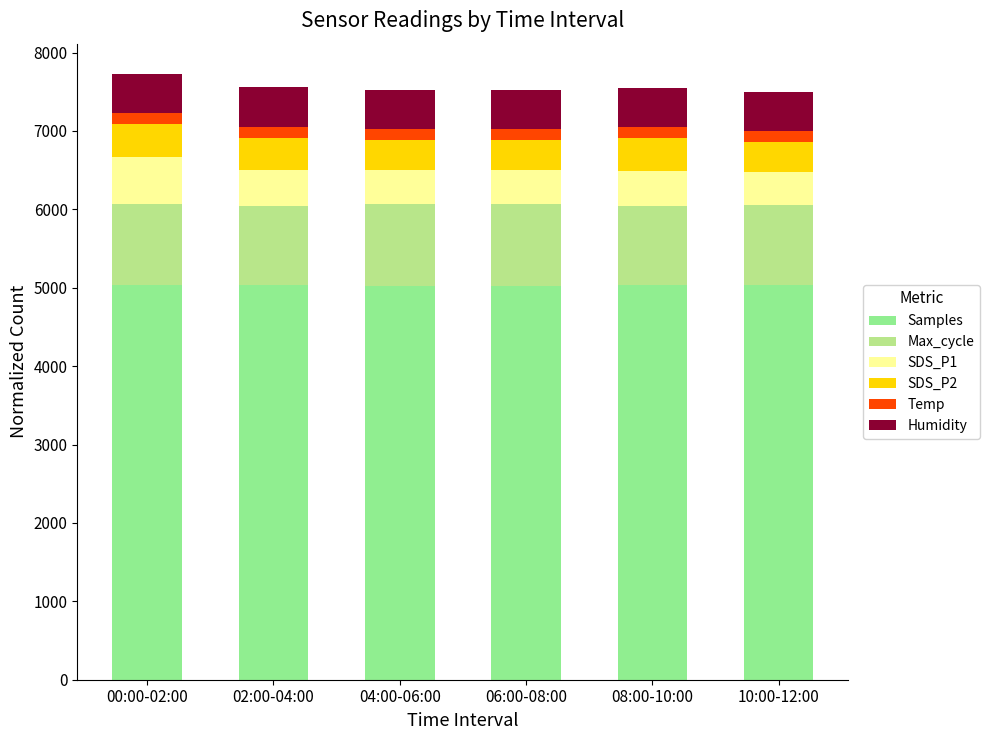

How many categories are shown in the chart?

6